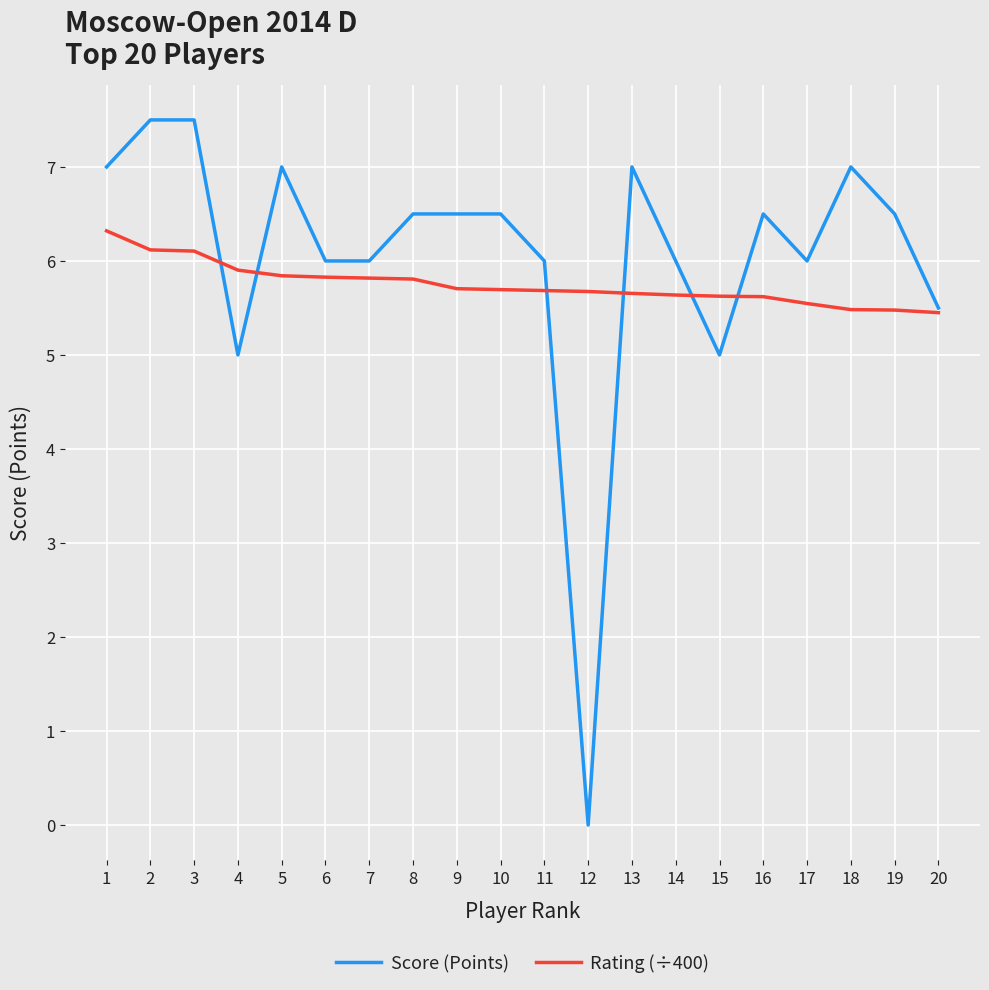

Rank the series by their average value, from lowest to highest.

Rating (÷400), Score (Points)